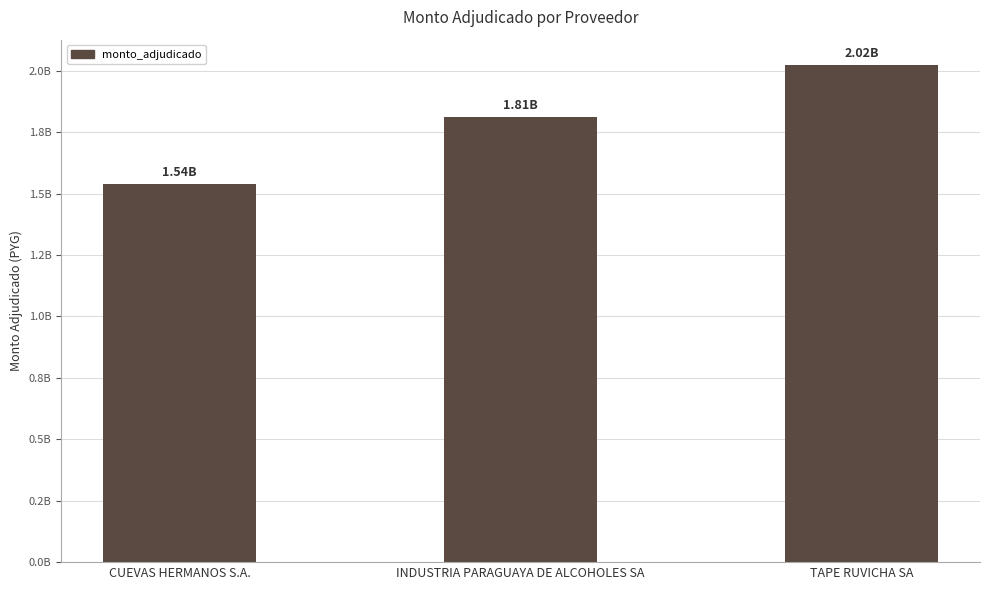

What position from the left is CUEVAS HERMANOS S.A.?

1